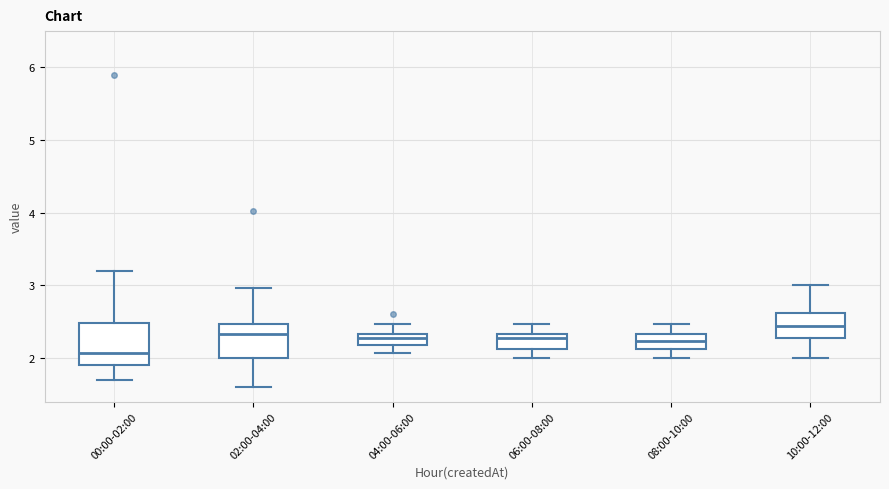

Comparing the boxes themselves (not the whiskers), which one is the tallest?

00:00-02:00